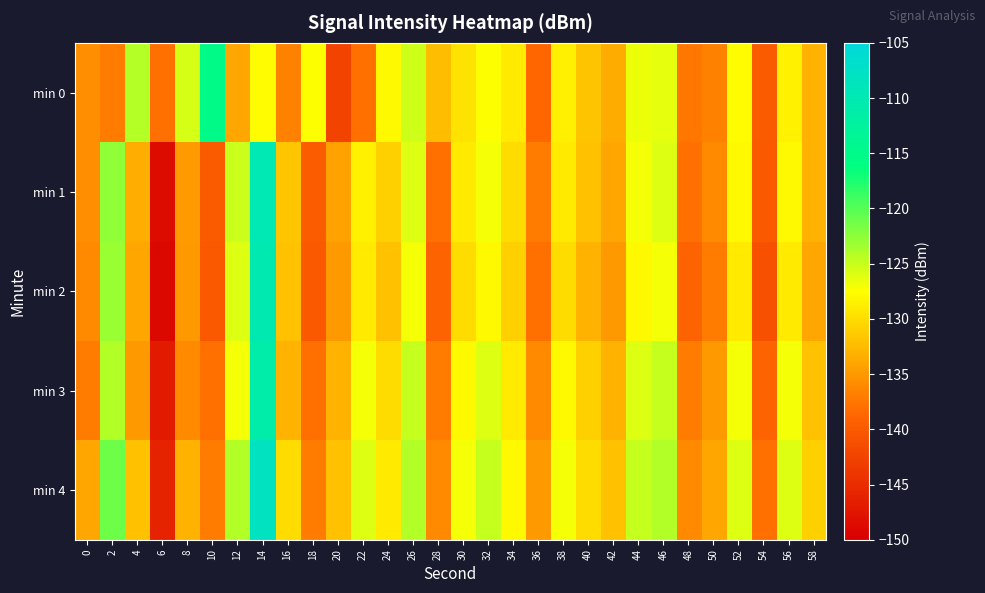

What is the total value across all series at 50?

-678.7